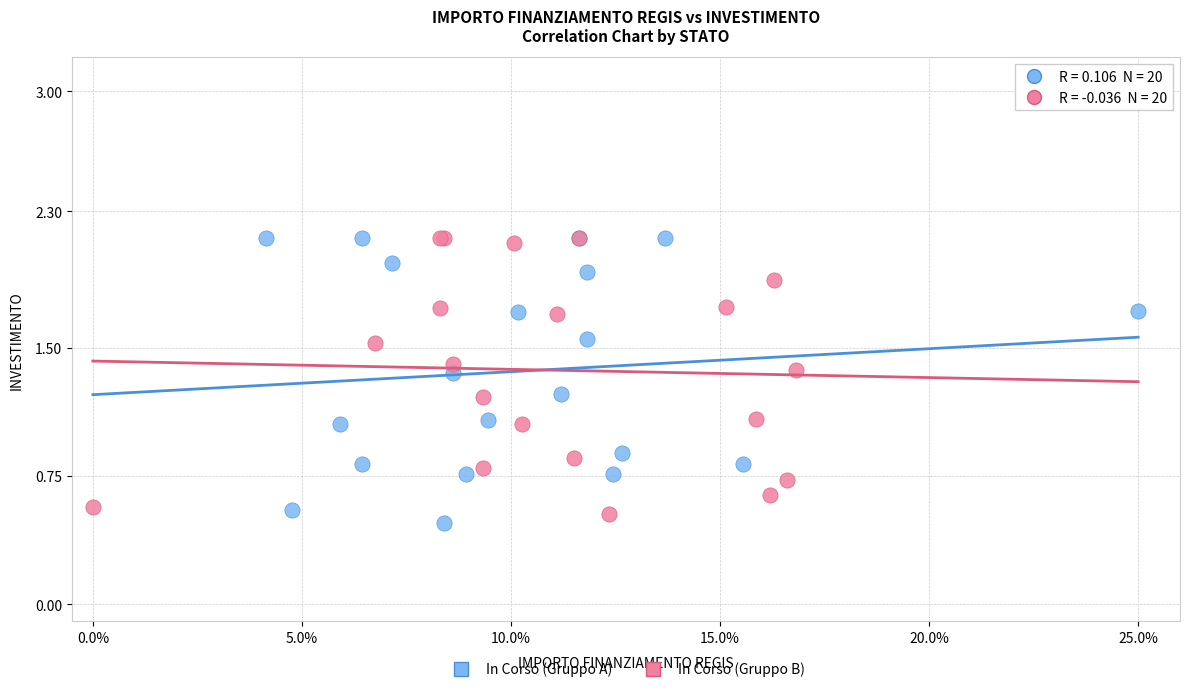

Which series has the largest Y range (max minus min)?

In Corso (Gruppo A)